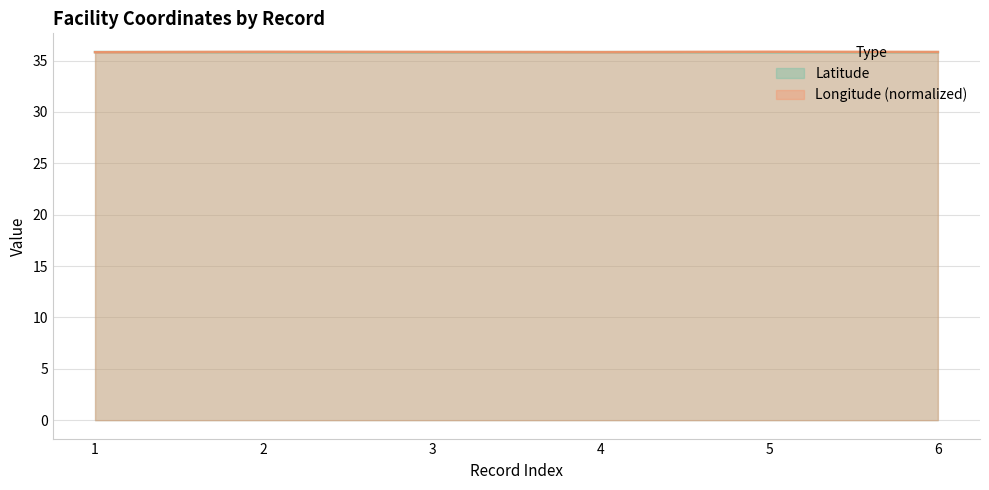

Reading left to right, list all the values displayed in this chart.

Latitude: 1=35.8	2=35.8	3=35.8	4=35.8	5=35.8	6=35.8
Longitude: 1=35.8	2=35.8	3=35.8	4=35.8	5=35.9	6=35.8